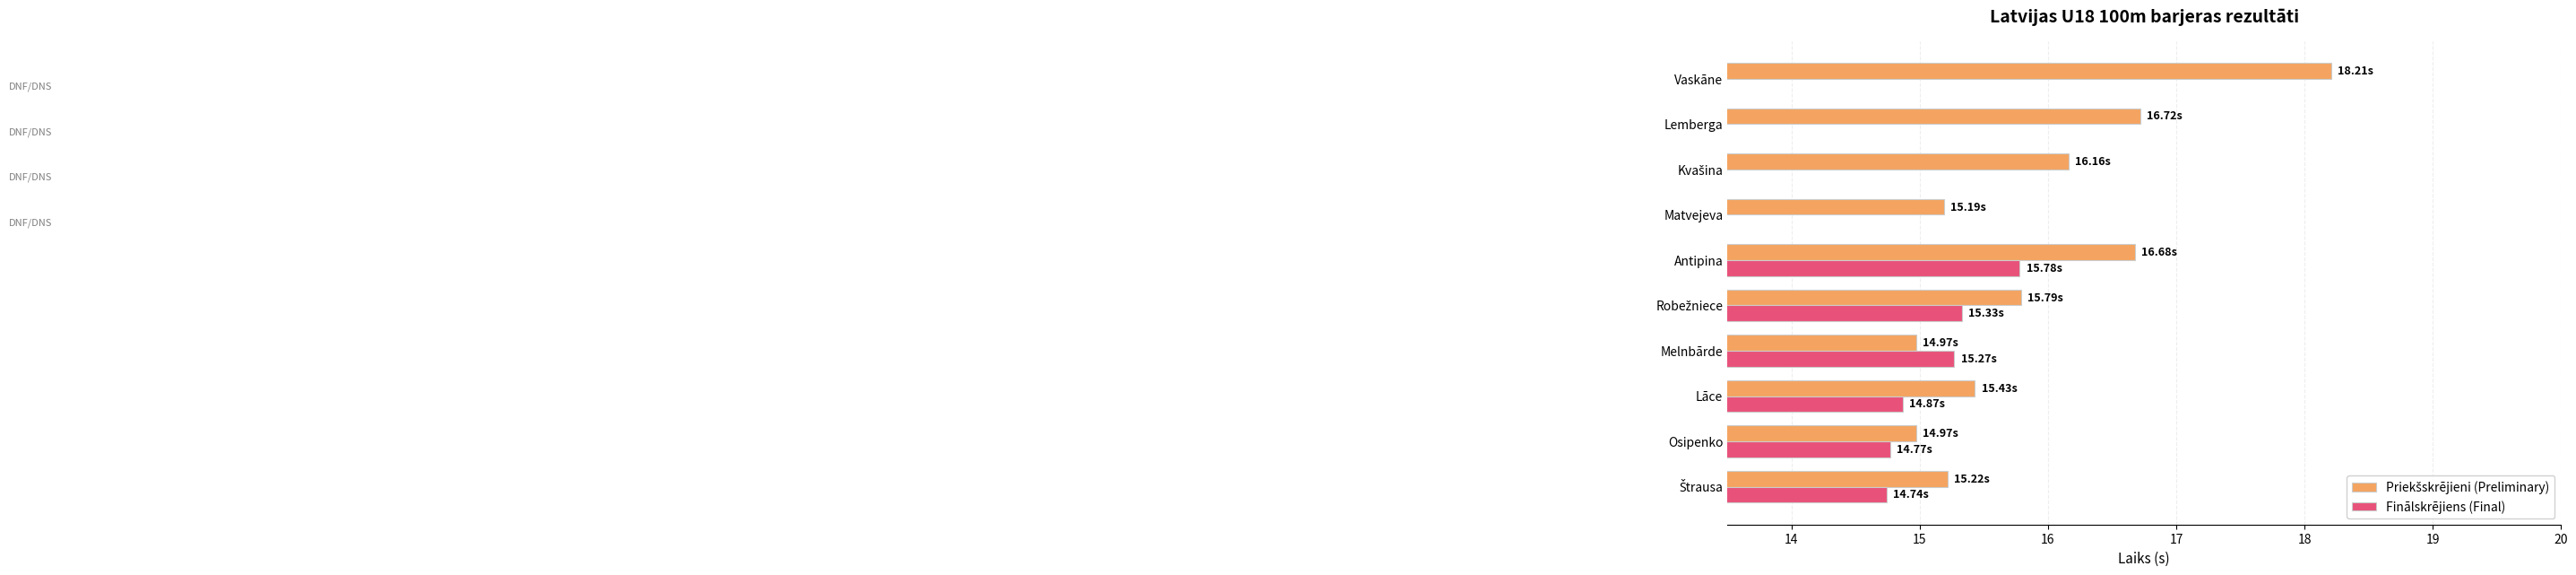

Is the value of Finālskrējiens (Final) at Osipenko greater than the value of Priekšskrējieni (Preliminary) at Lāce?

No